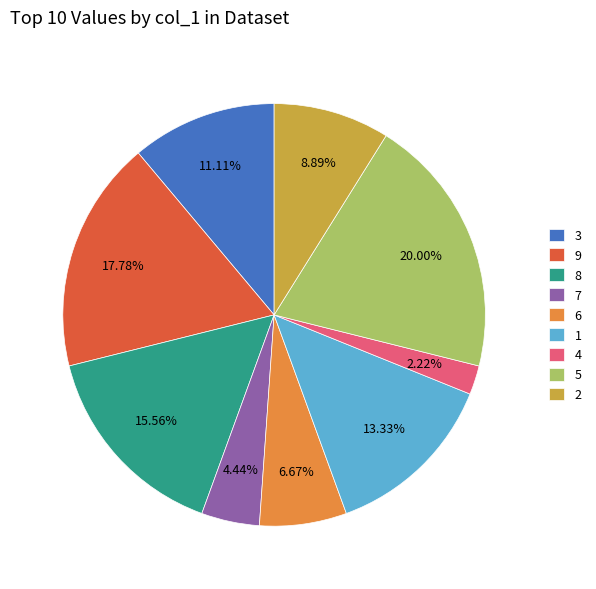

Between 3 and 5, which is larger?

5